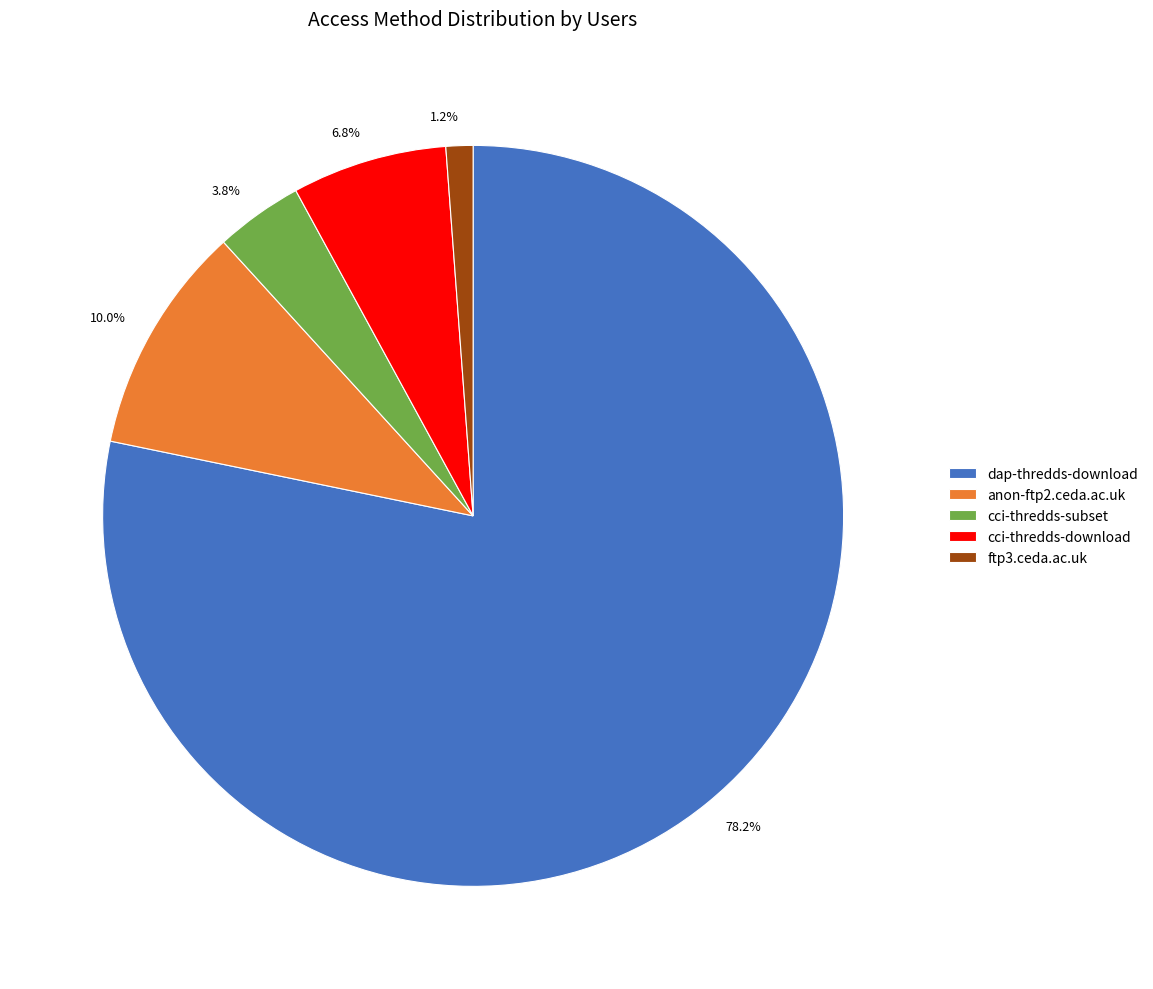

Which slice represents more than half of the pie?

dap-thredds-download